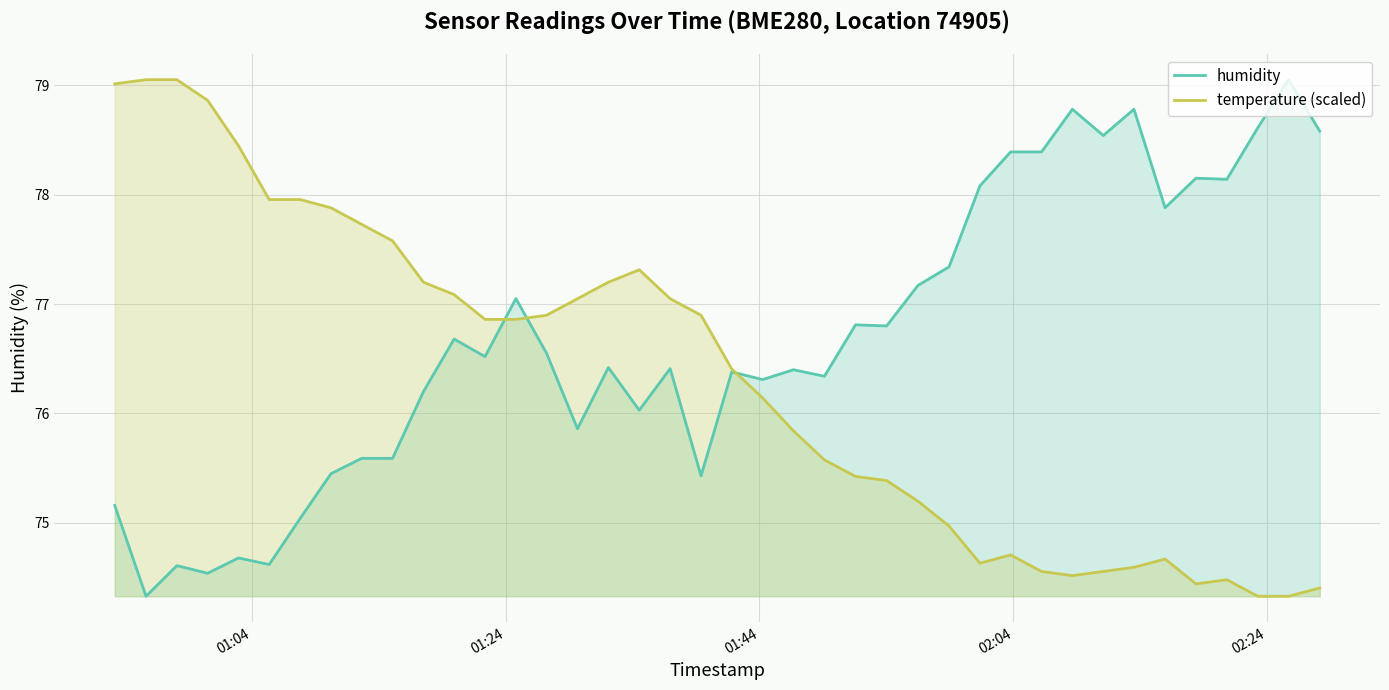

Which series has the largest total across all categories?

humidity